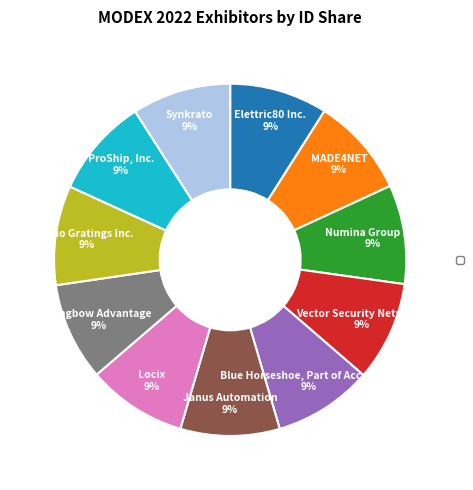

How many segments does this pie chart have?

11